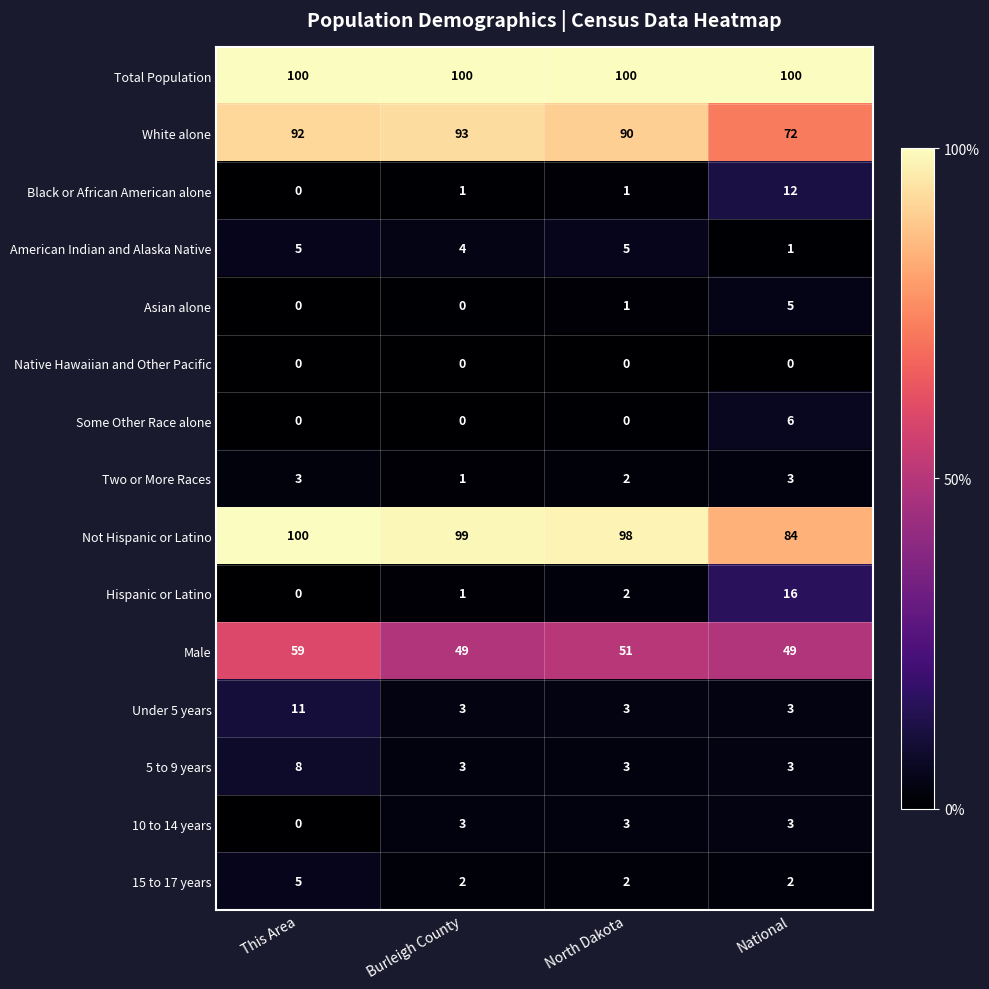

List the labels in order of Not Hispanic or Latino value, largest first.

This Area, Burleigh County, North Dakota, National